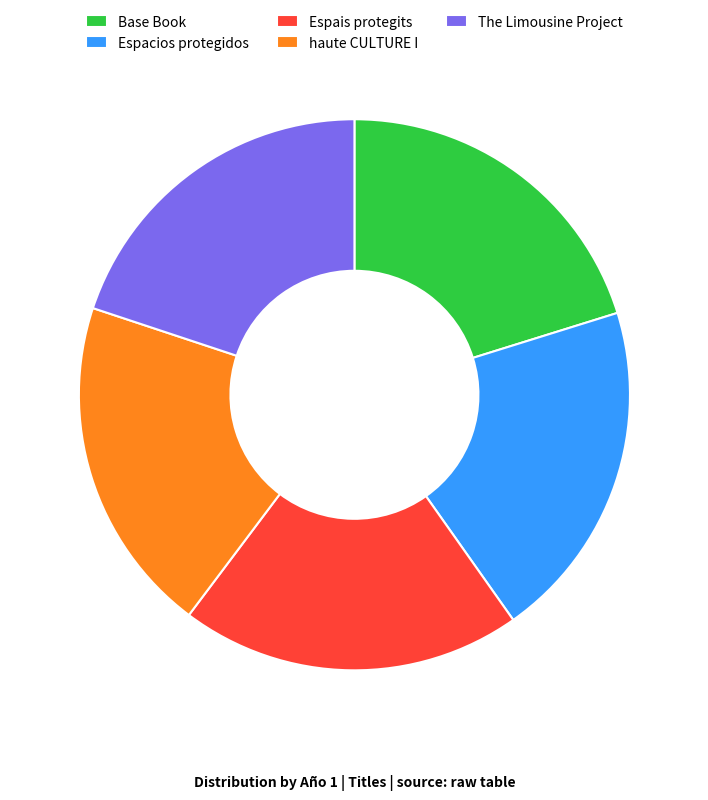

True or false: haute CULTURE I accounts for 20% of the total.

True